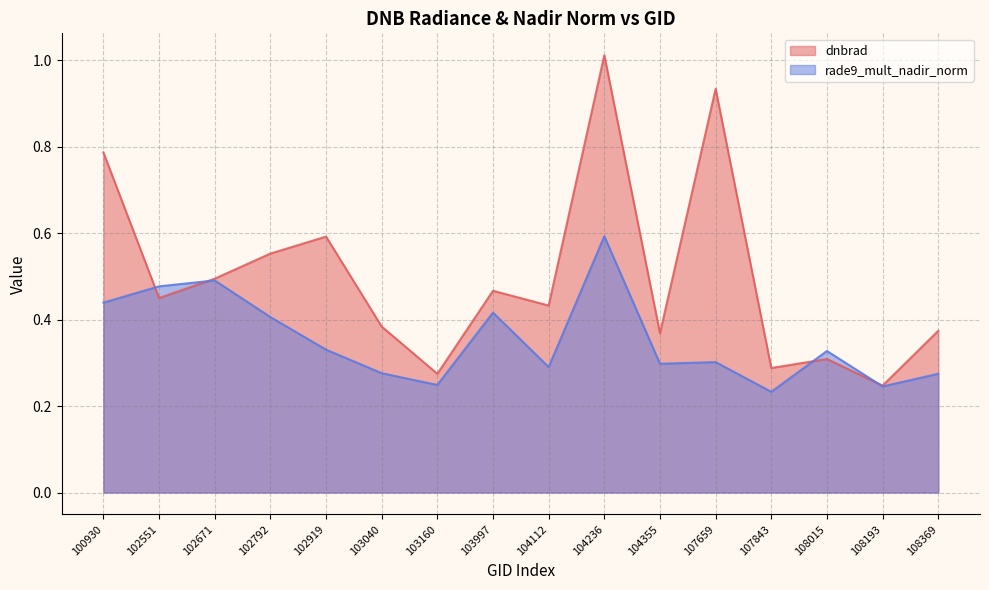

At which label is dnbrad closest to 0?

108193